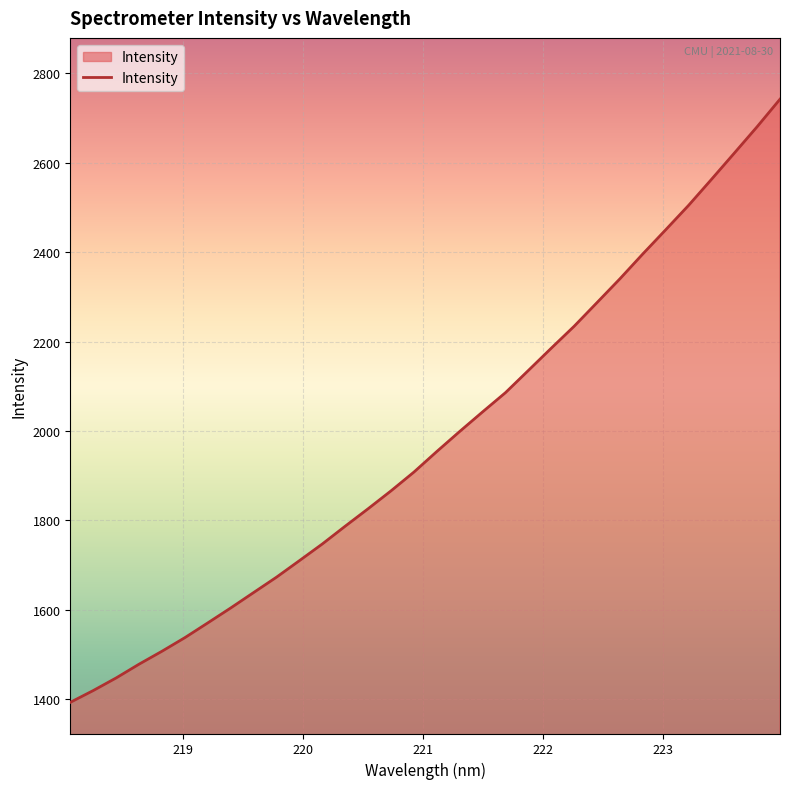

What is the smallest value displayed?

1393.1